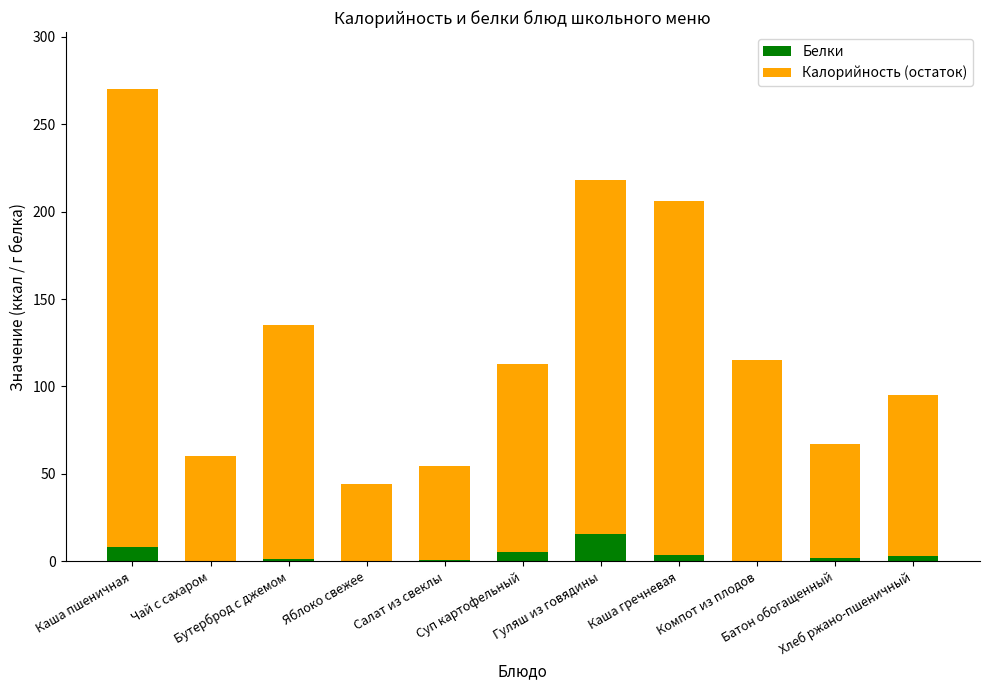

What is the maximum value for Белки?

15.7